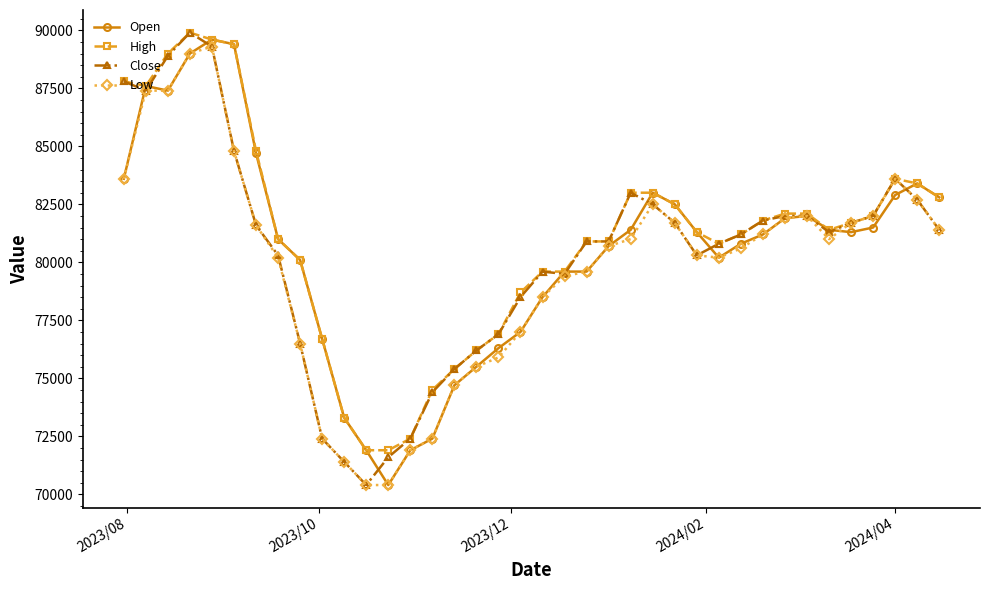

True or false: Close has more than 2 interior local peaks.

True